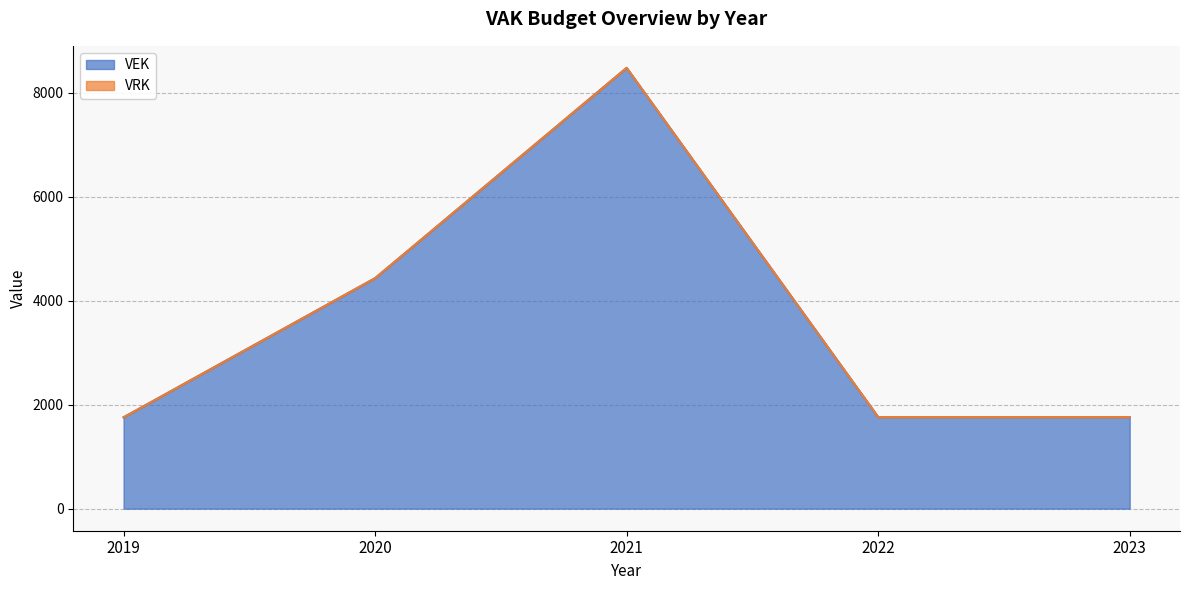

How many data points are less than 1761?

1